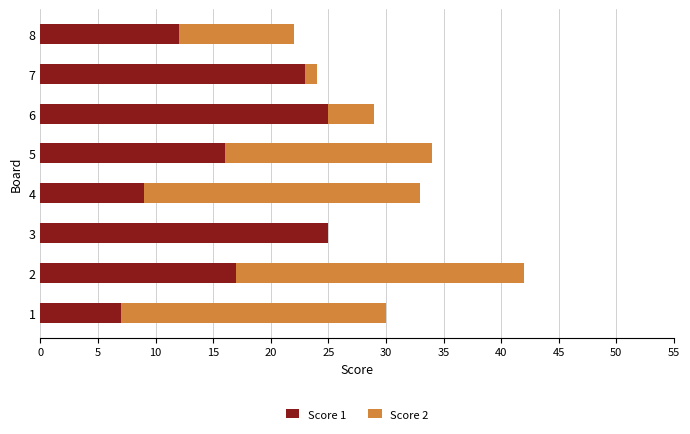

True or false: Score 1 has a value of 25 at 3.

True